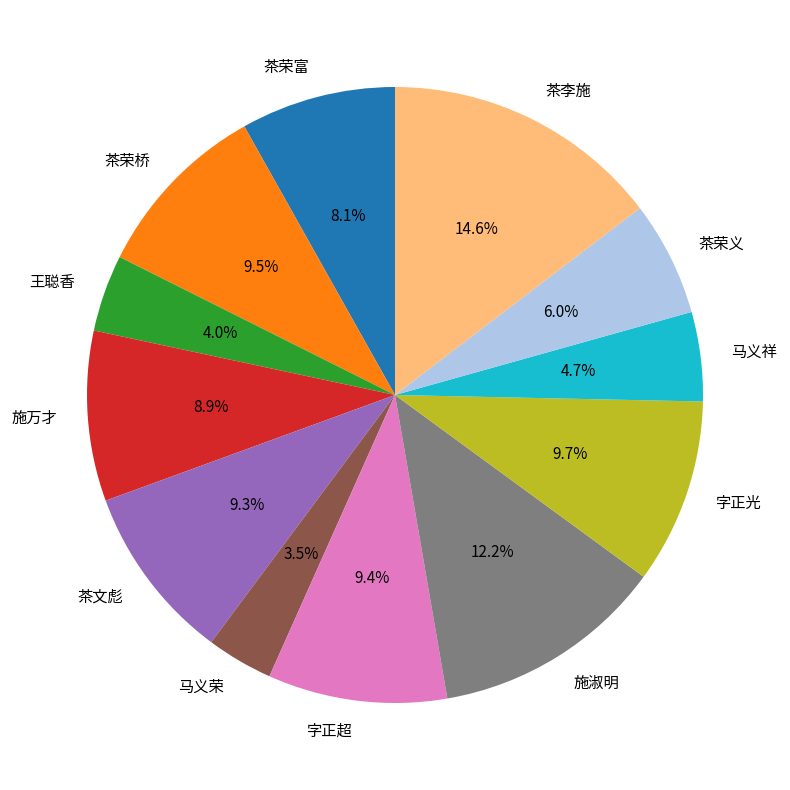

Which category has the smallest portion of the pie?

马义荣